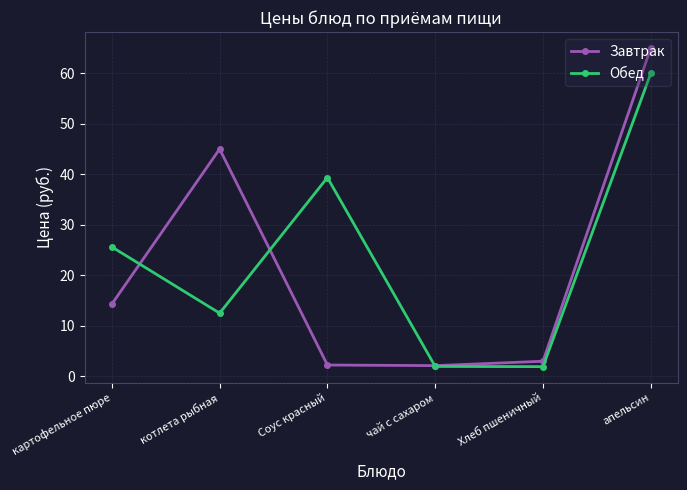

Rank the series by their average value, from highest to lowest.

Обед, Завтрак